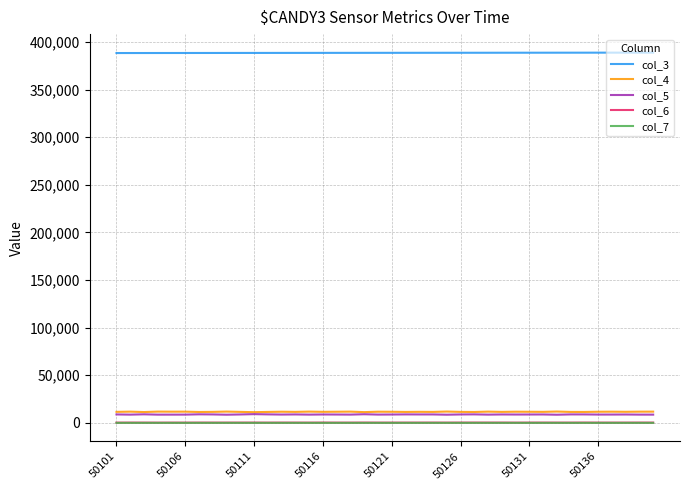

What is the greatest value displayed?

388926